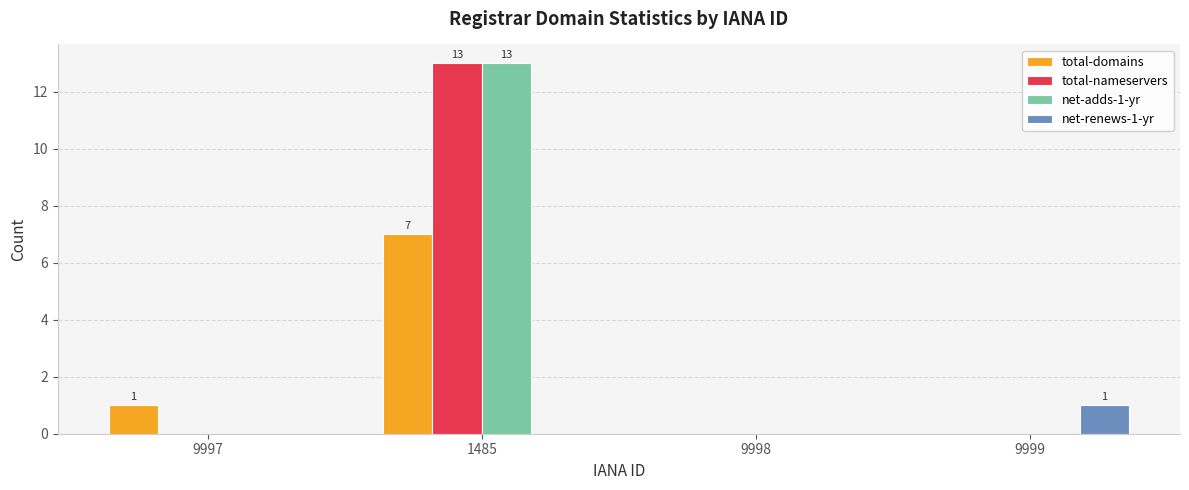

How many groups of bars are there?

4